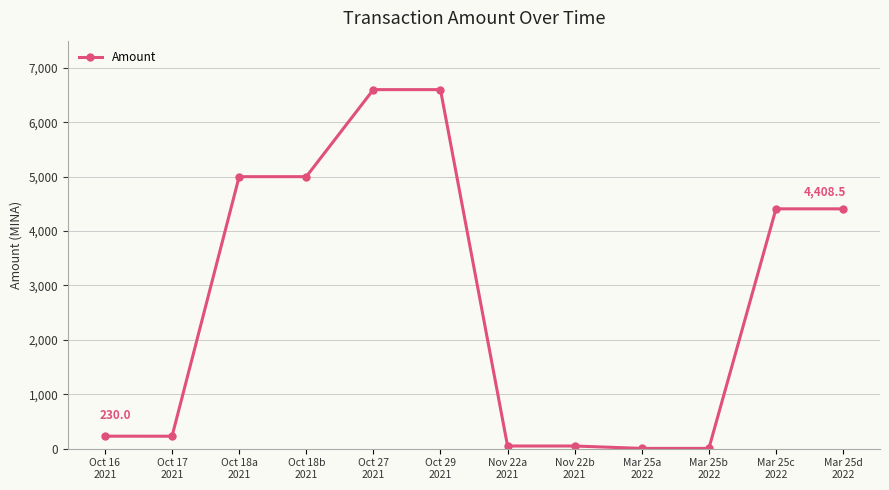

What is the value of the 10th point from the left?

5.0